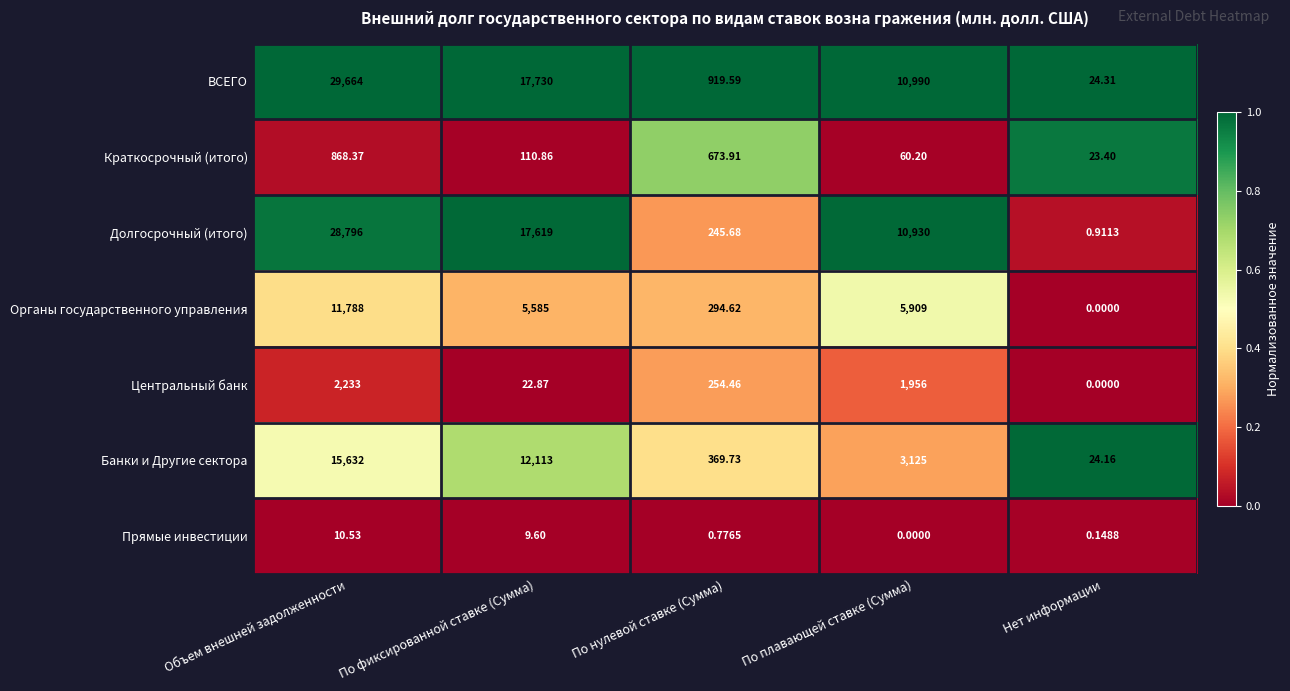

Which category has the lowest value in the Прямые инвестиции series?

По плавающей ставке (Сумма)